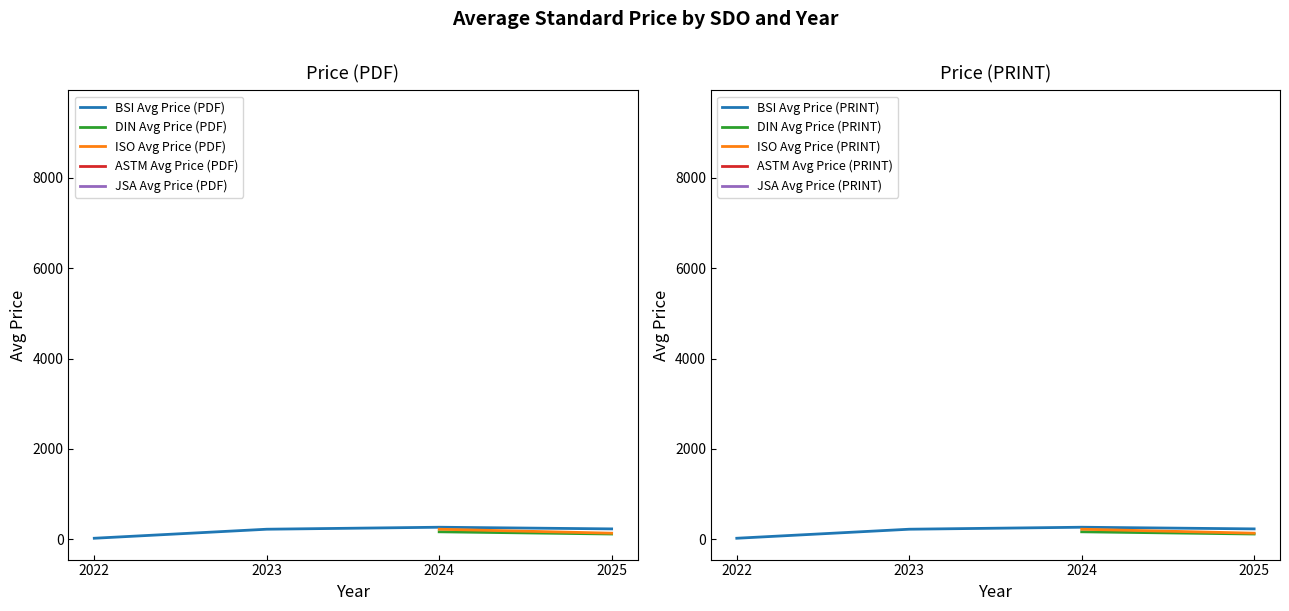

True or false: ASTM Avg Price (PDF) and JSA Avg Price (PDF) intersect in this chart.

False